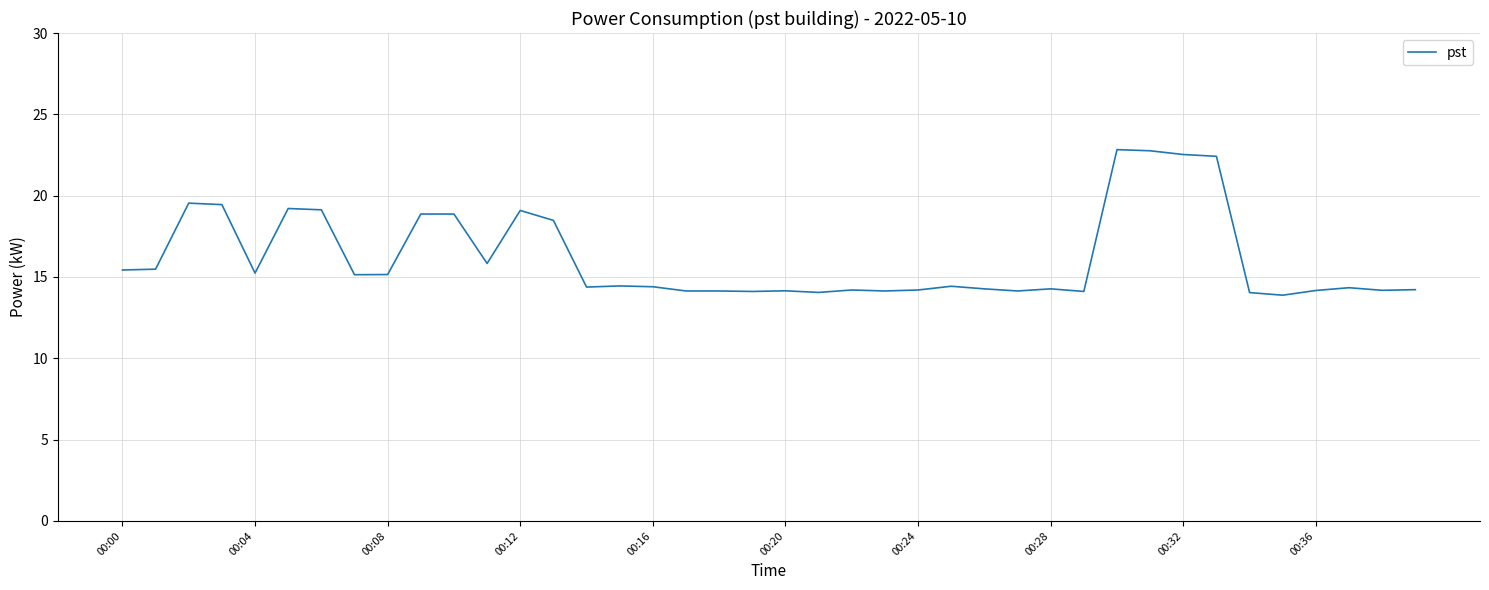

What is the smallest value displayed?

13.9